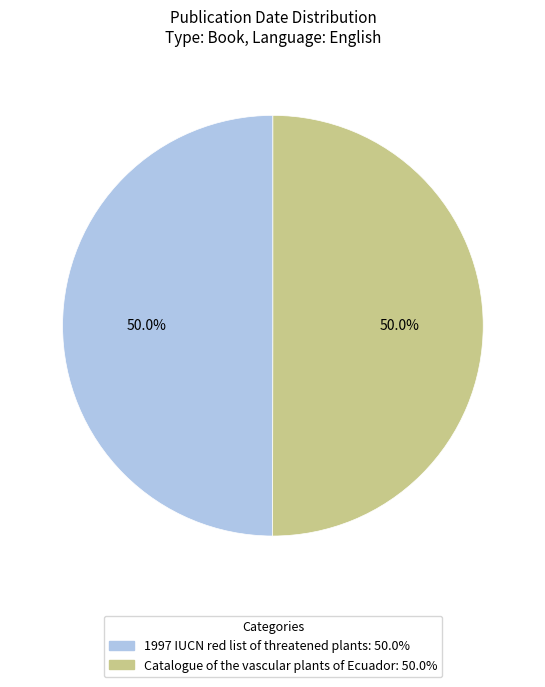

What percentage is the 1997 IUCN red list of threatened plants slice, to the nearest percent?

50%